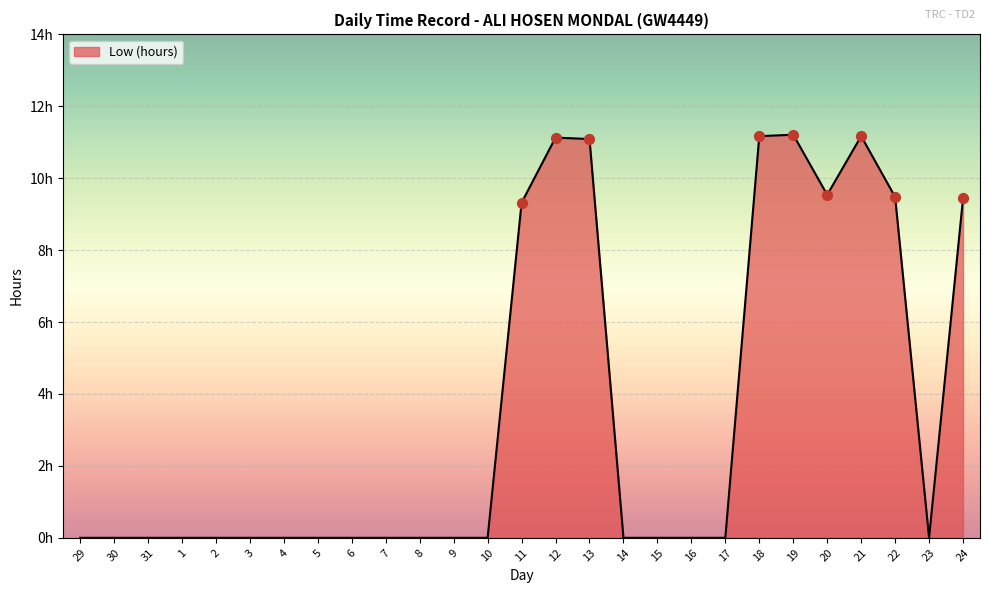

Which has a higher value, 1 or 19?

19